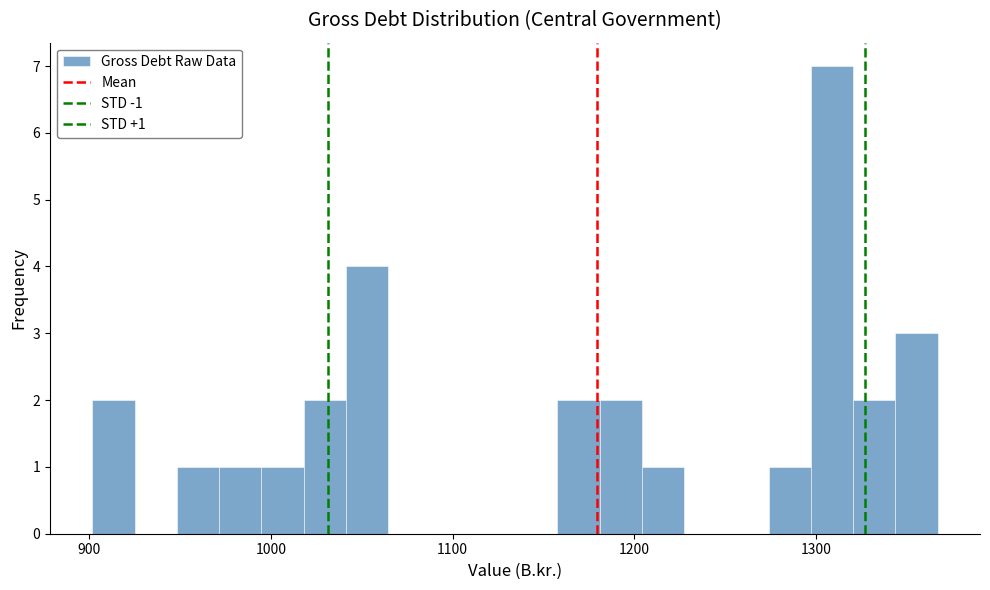

Read against the x-axis, roughly where is the centre of the tallest bar?

1310